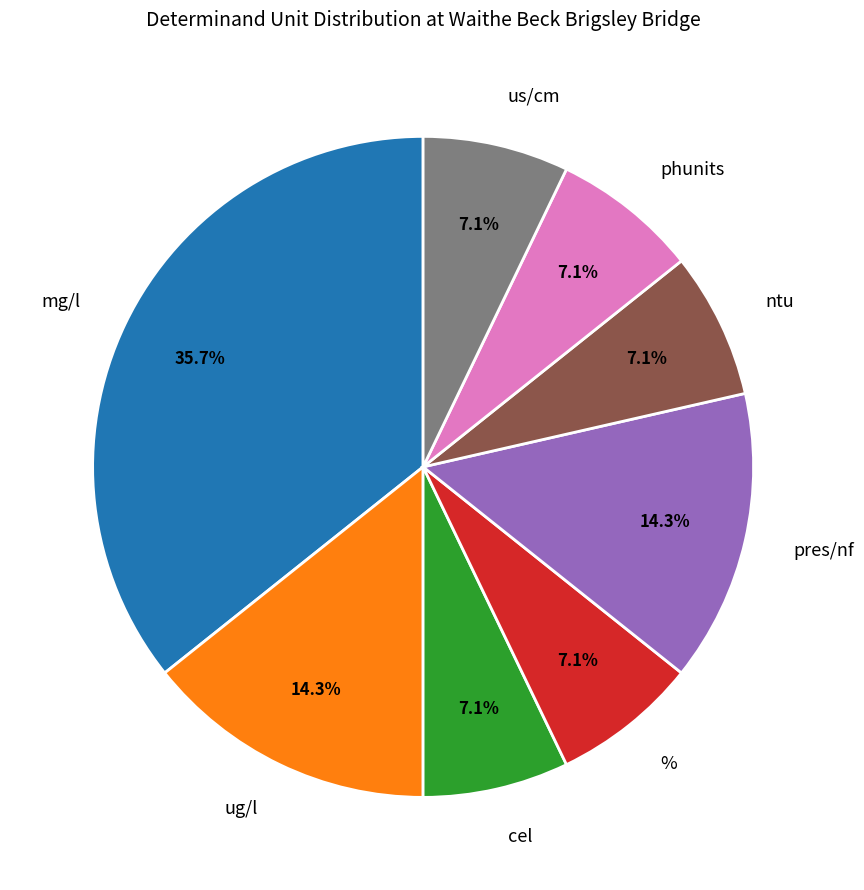

How many slices are in this pie chart?

8